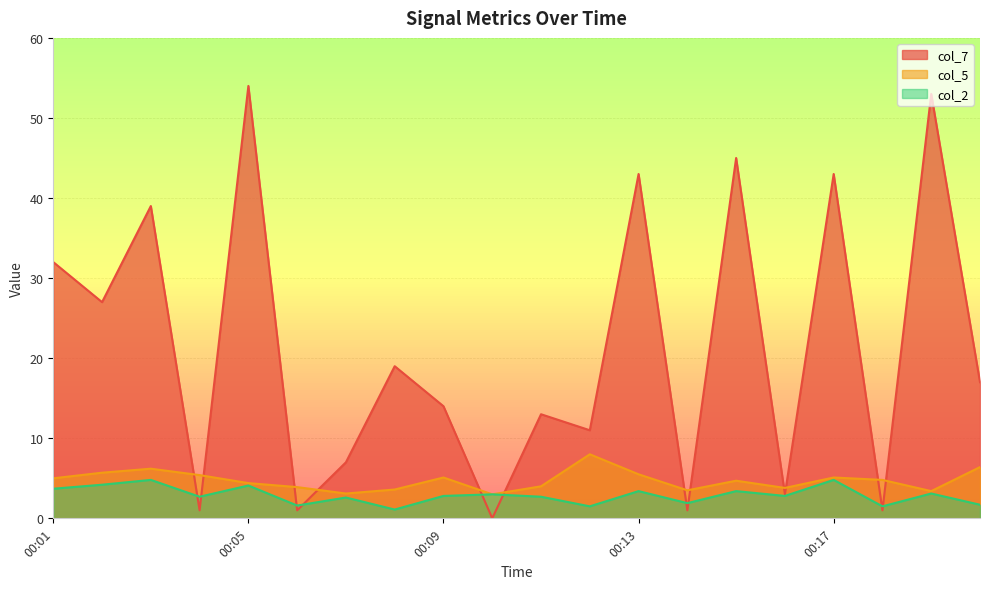

Which has a higher value, 00:04 or 00:16?

00:16